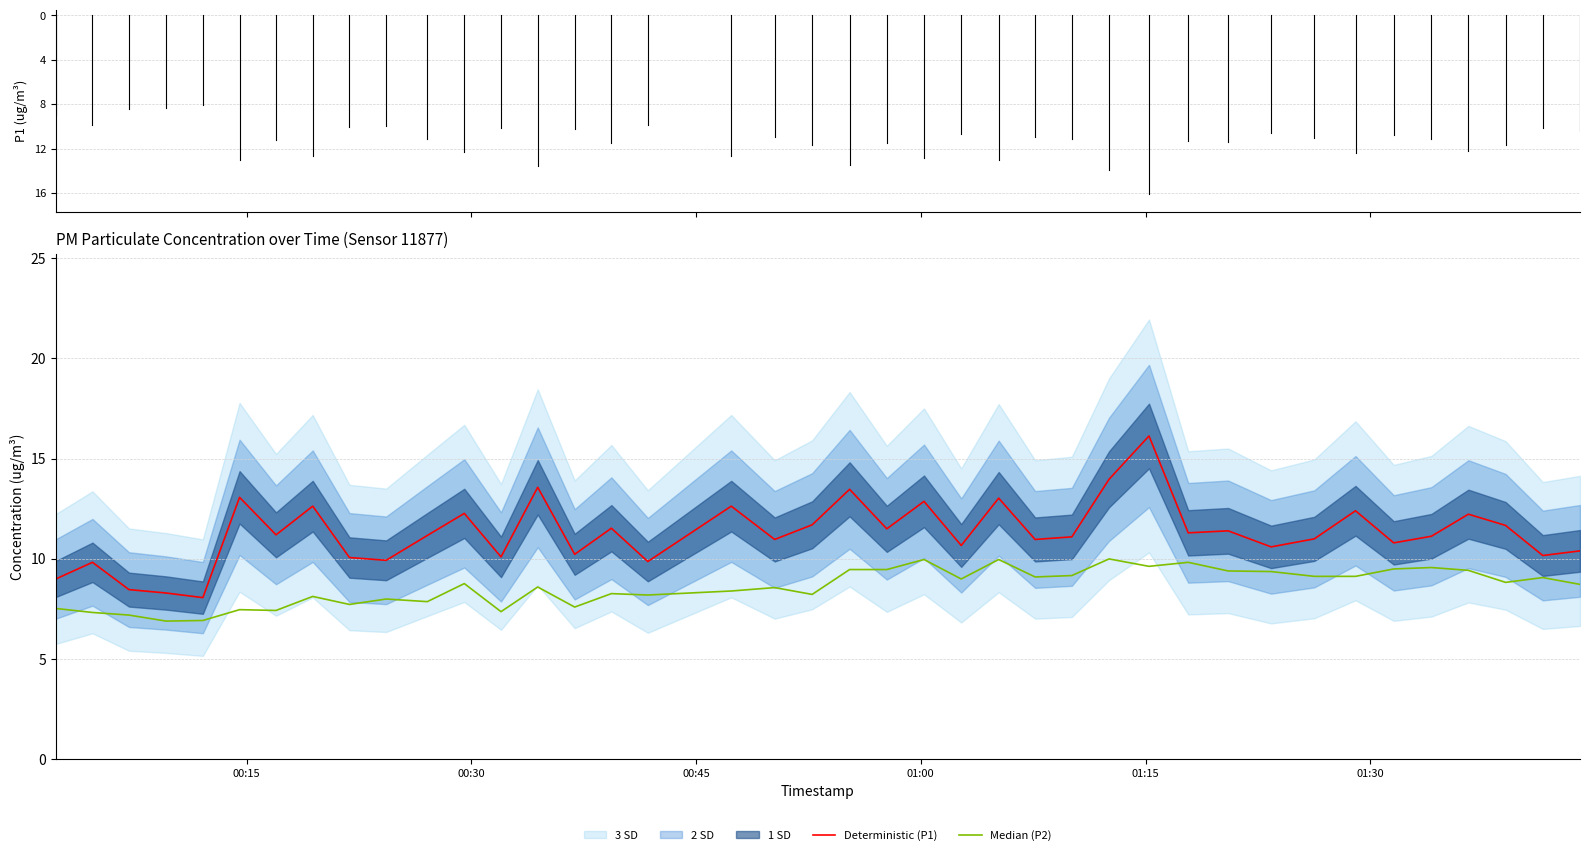

What is the highest value of the Deterministic (P1) series?

16.1